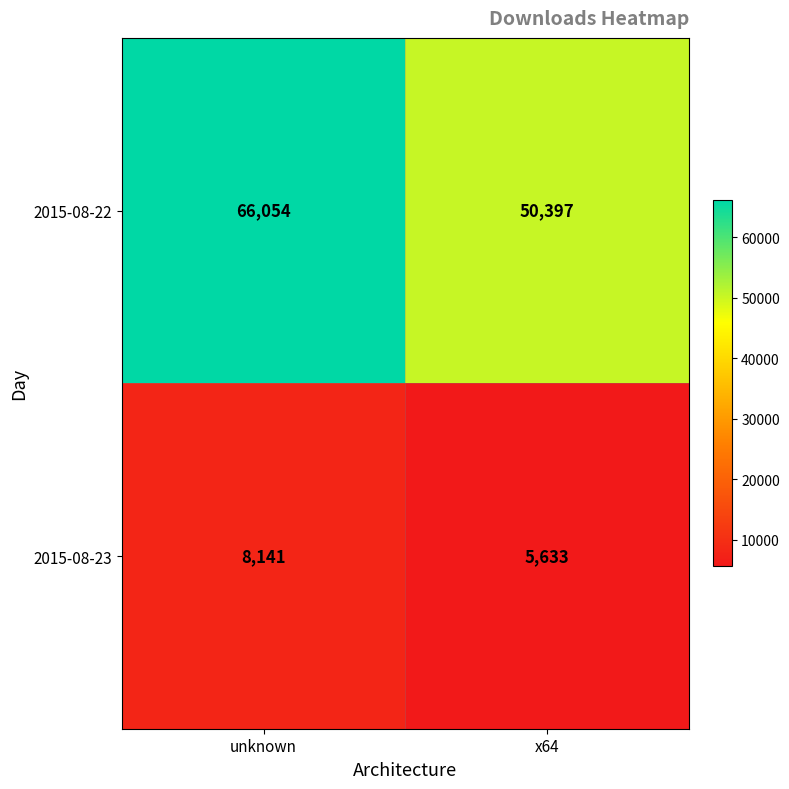

Which category has the highest value across all series?

unknown